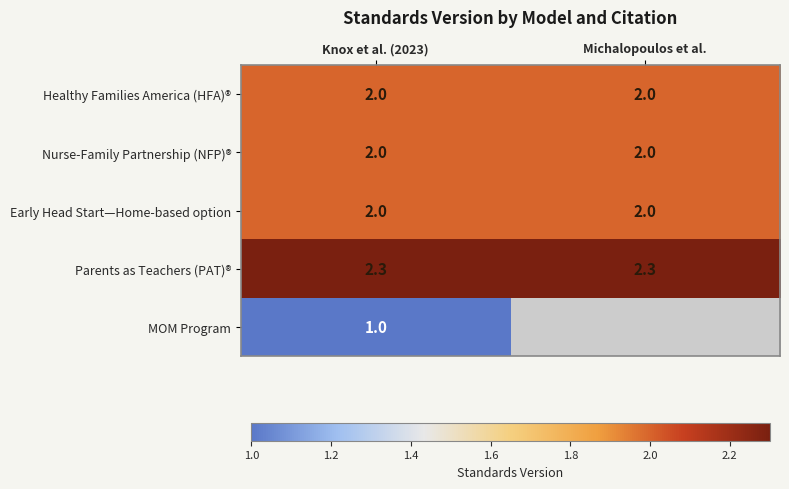

What is the difference between the highest and lowest values at Michalopoulos et al.?

0.3